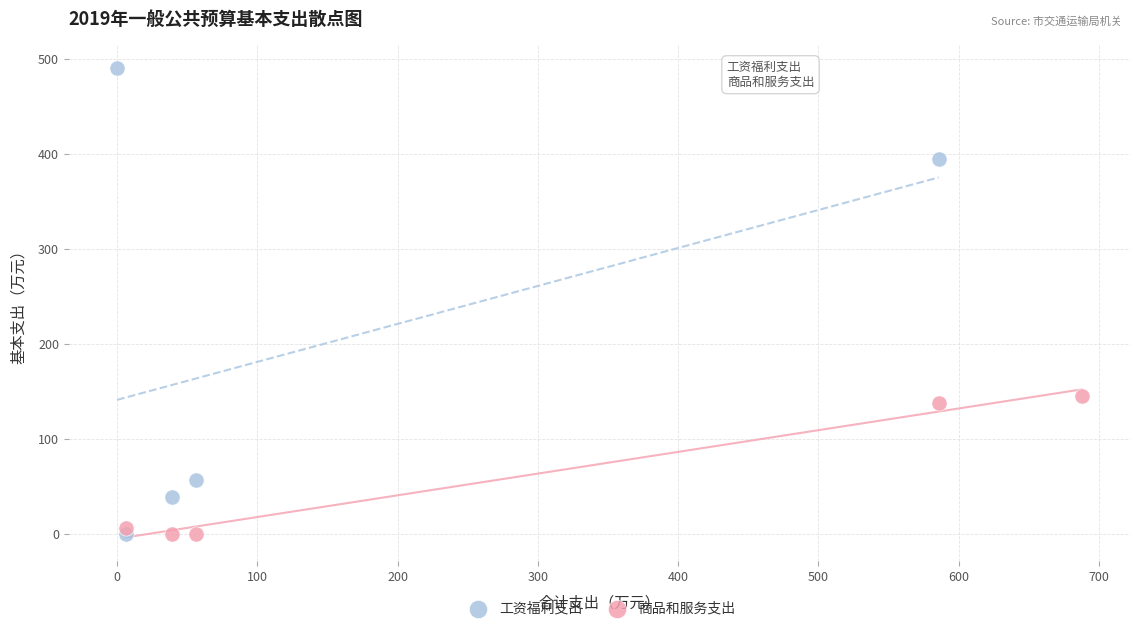

Which series reaches the maximum Y coordinate?

工资福利支出